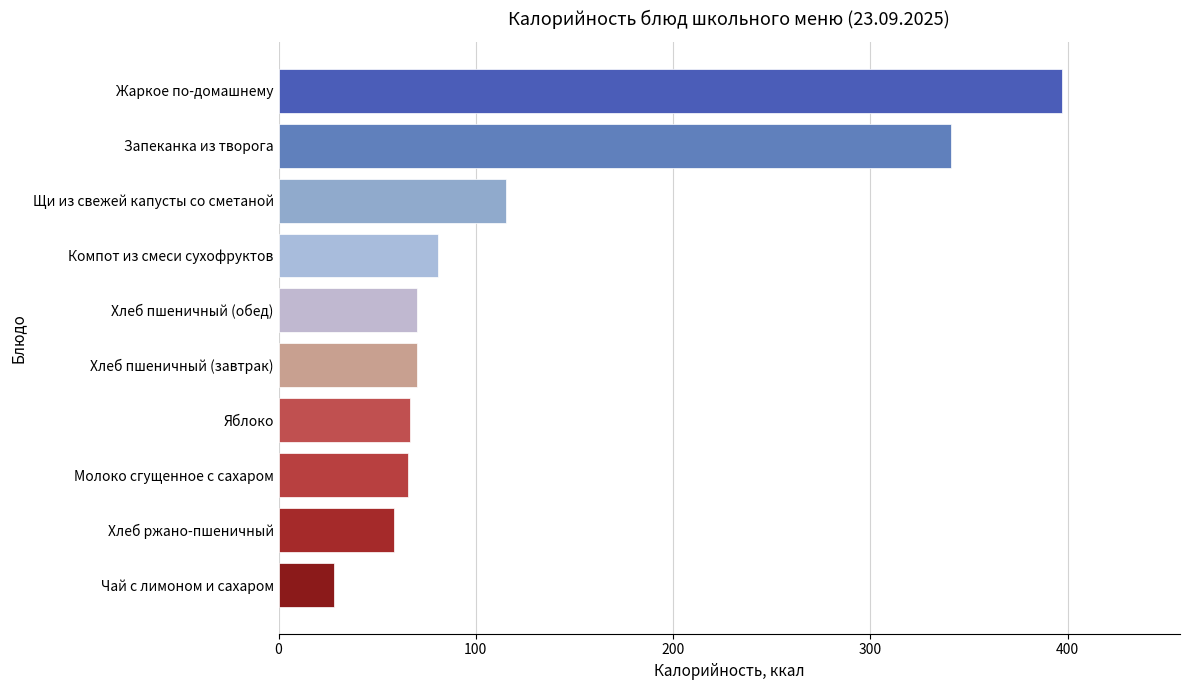

Is it true that the value at Хлеб пшеничный (завтрак) is 35.8?

False